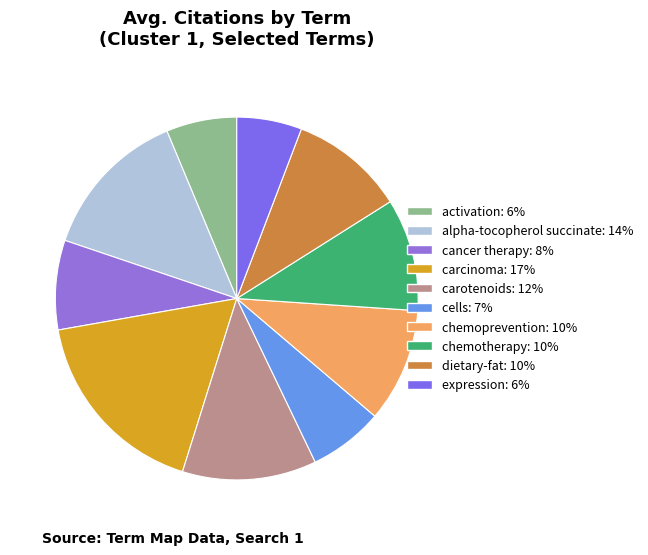

To the nearest percent, what is the difference between the largest and smallest slice percentages?

12%